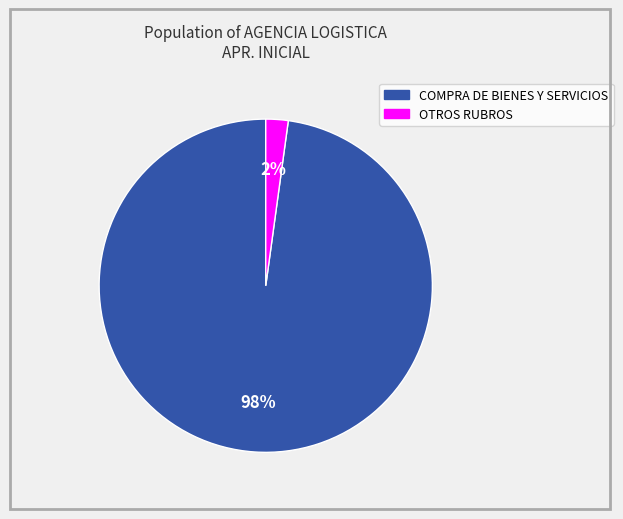

How many segments does this pie chart have?

2